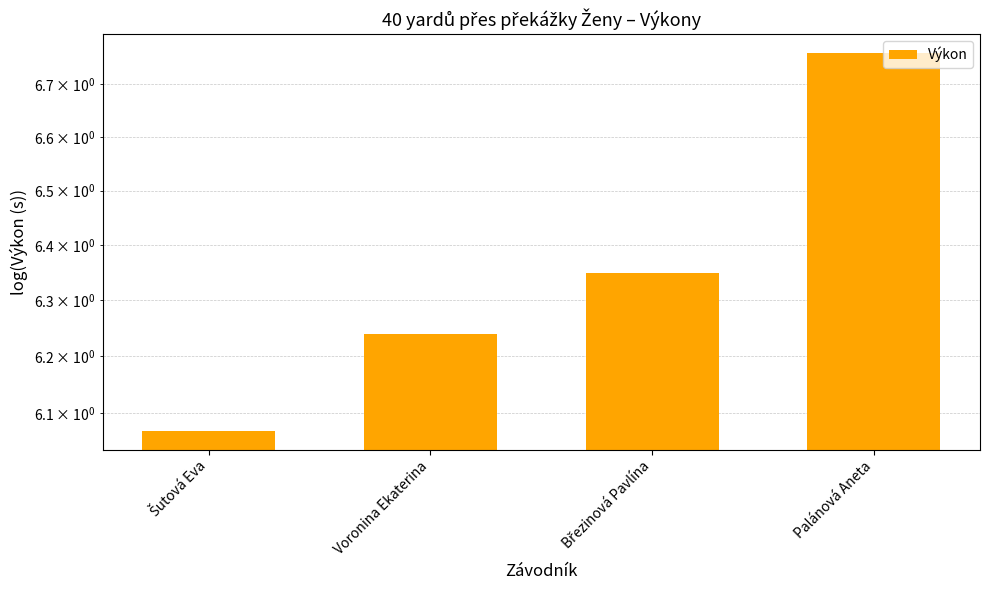

List the labels in order of value, smallest first.

Šutová Eva, Voronina Ekaterina, Březinová Pavlína, Palánová Aneta